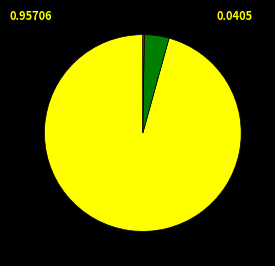

Is there any slice that represents more than half of the pie?

Yes